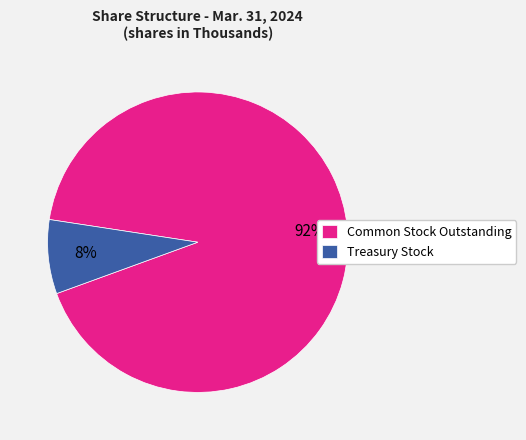

How many slices are in this pie chart?

2